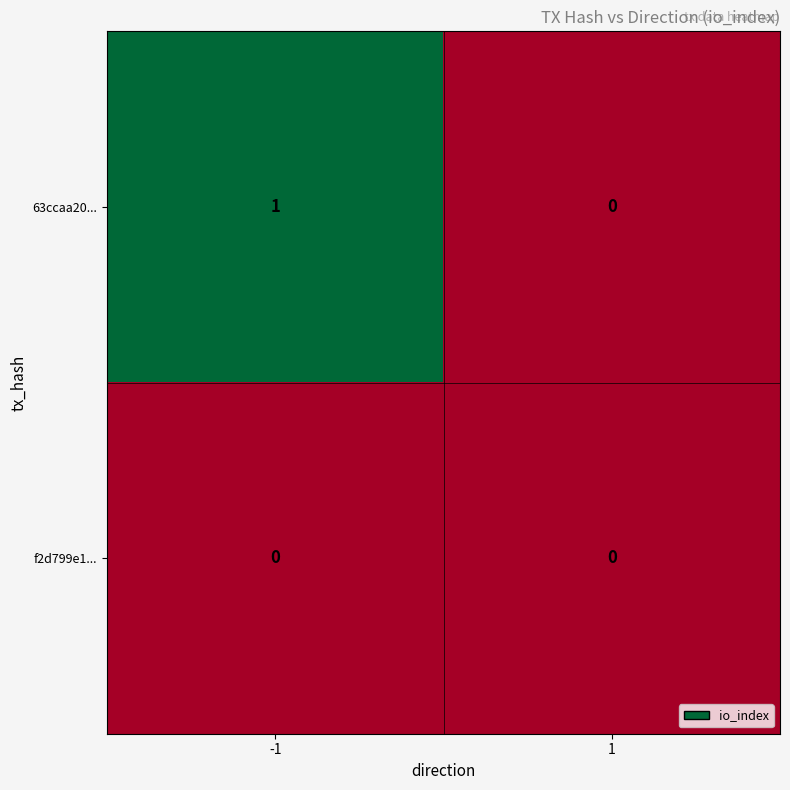

How many values in 63ccaa20... are above zero?

1